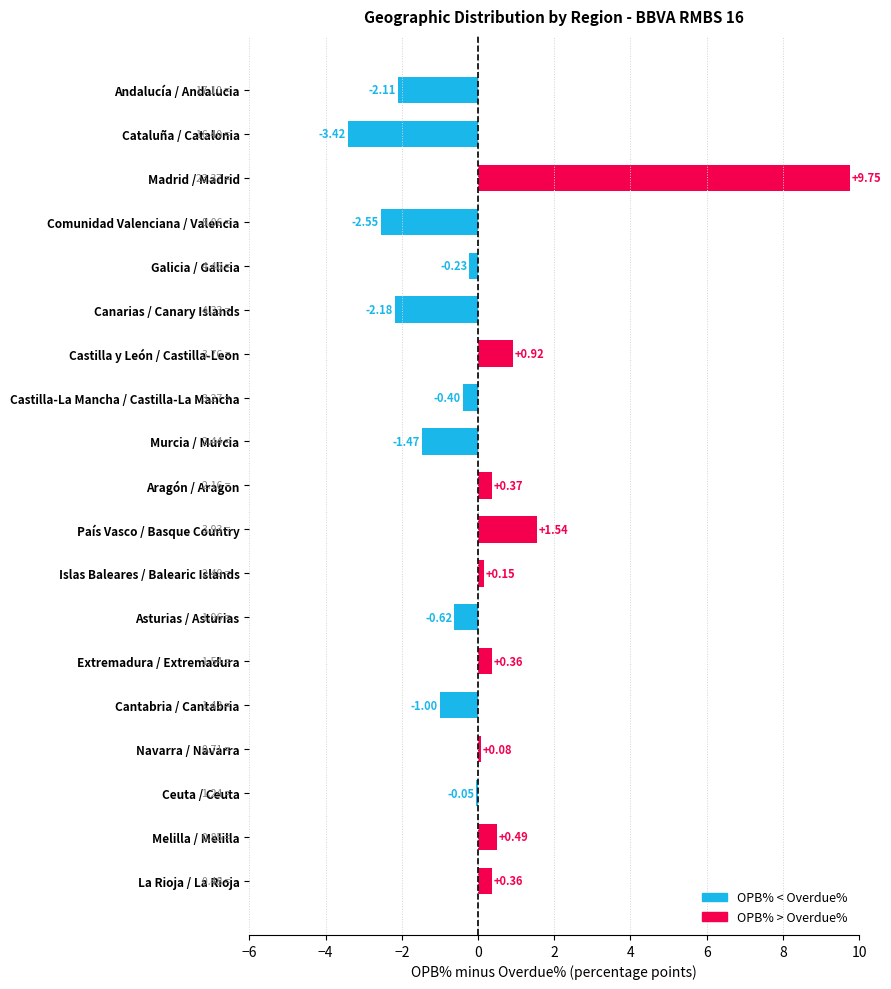

How many bars are there in total?

19